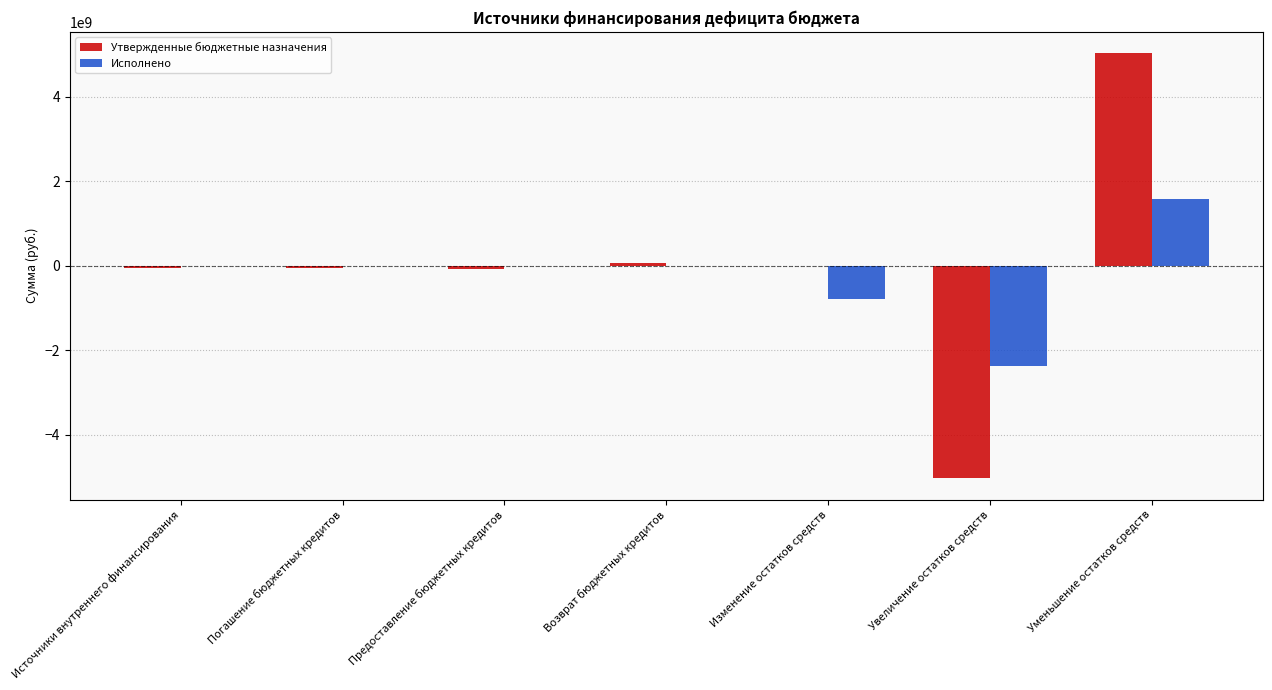

Does the chart contain stacked bars?

No